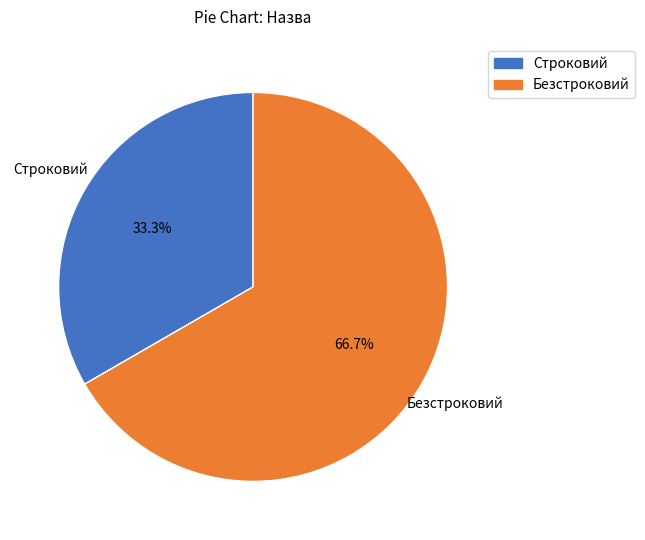

Which slice represents more than half of the pie?

Безстроковий